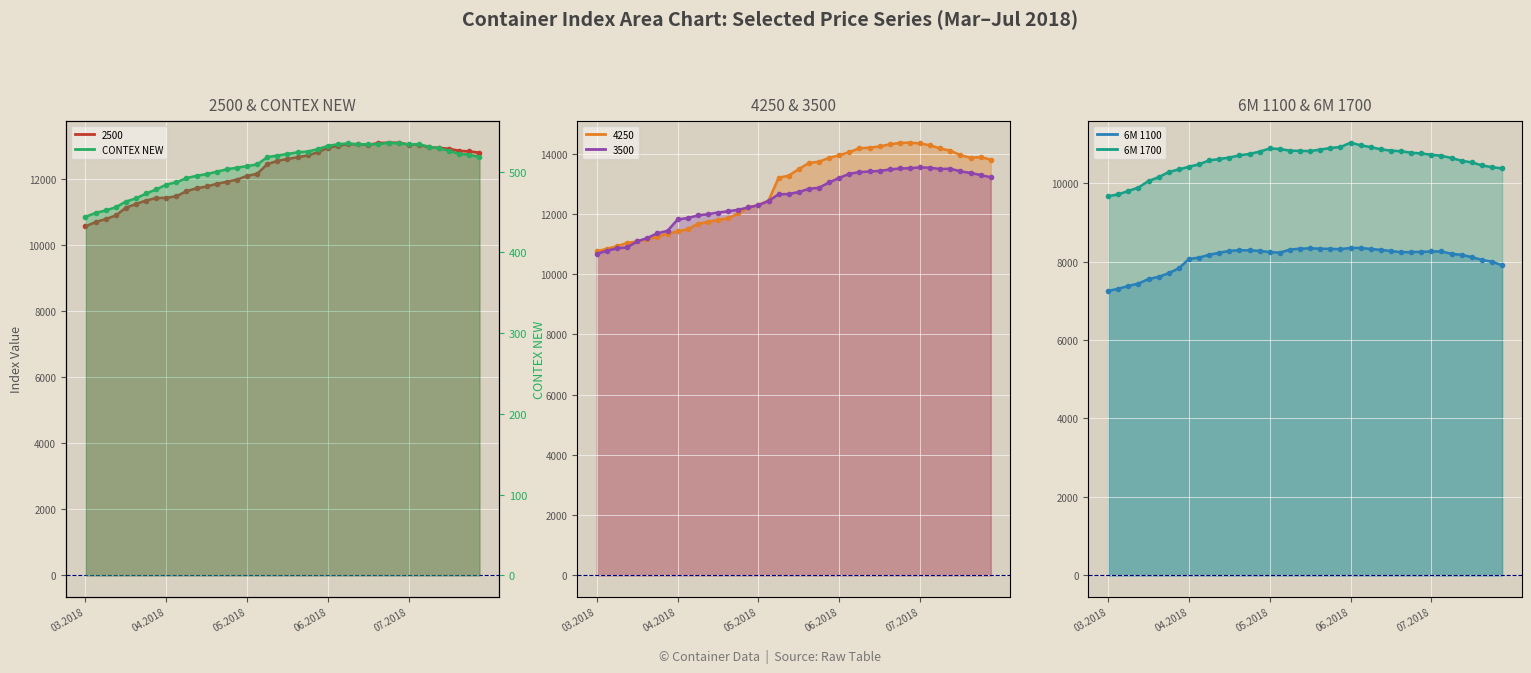

What is the difference between the maximum and minimum values in the 2500 series?

2538